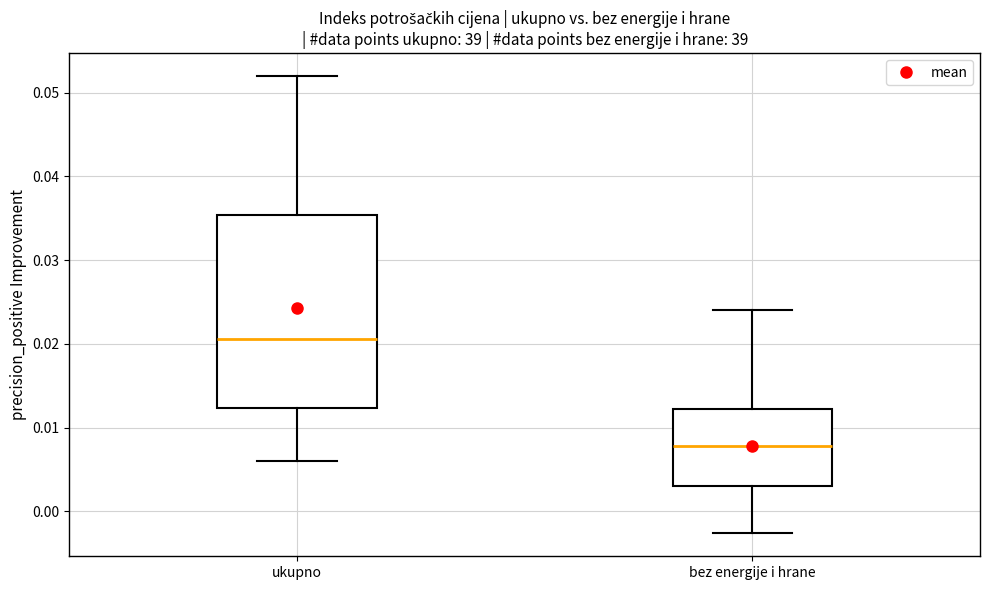

Reading left to right, read every box against the y-axis: the position of its median line, the range the box covers, and the ends of its whiskers. The values are not printed on the chart, so give them approximately, as read against the axis.

ukupno: median 0.021, box 0.012 to 0.035, whiskers 0.006 to 0.052
bez energije i hrane: median 0.008, box 0.003 to 0.012, whiskers -0.003 to 0.024